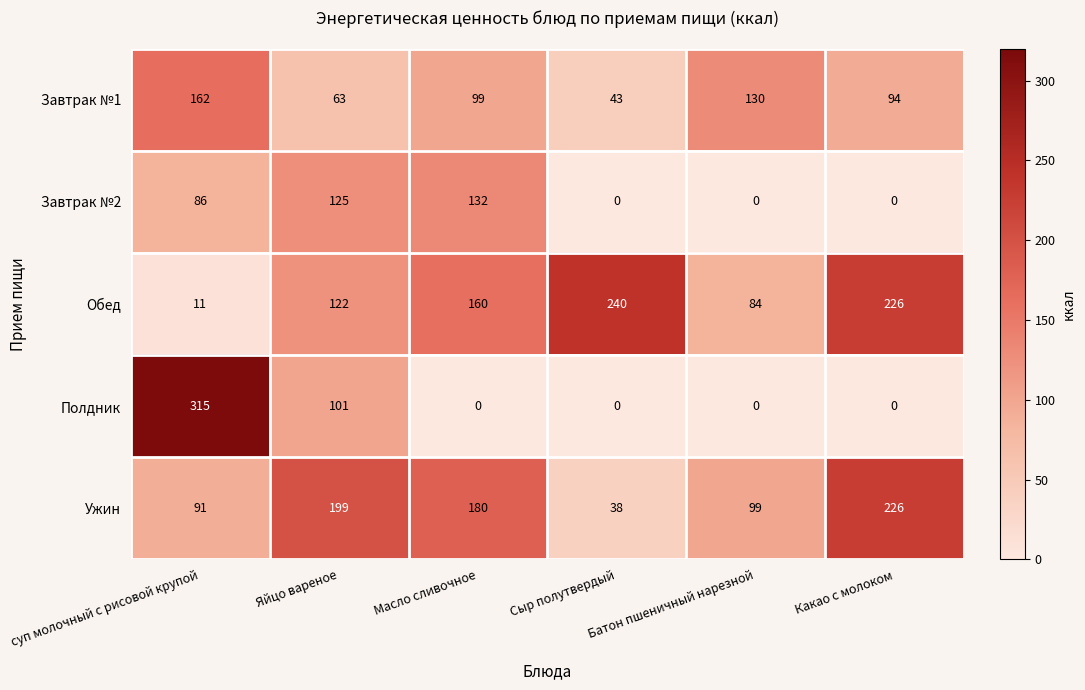

What is the sum of all Завтрак №2 values?

343